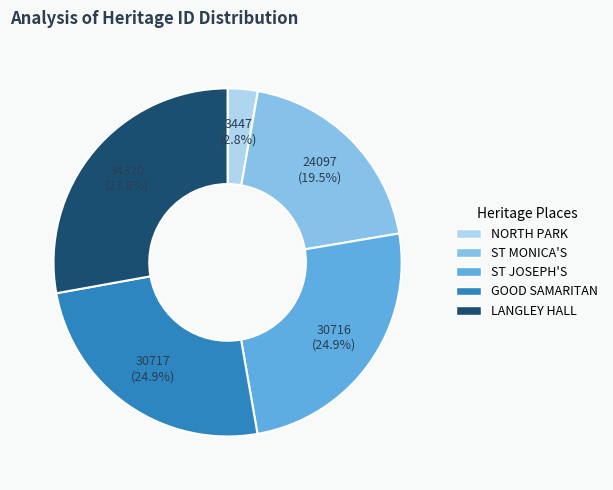

How many slices are in this pie chart?

5